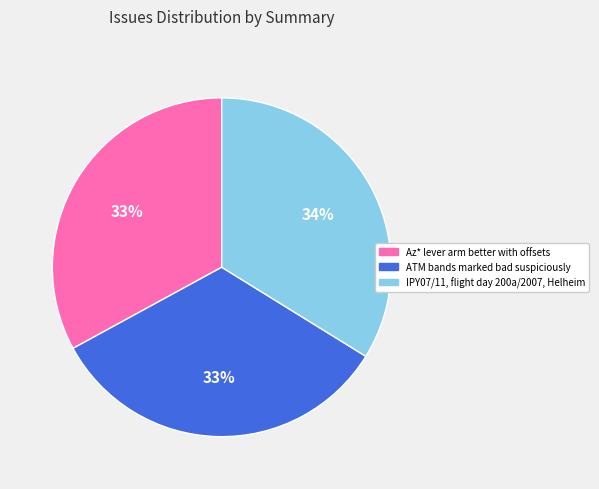

How many segments does this pie chart have?

3